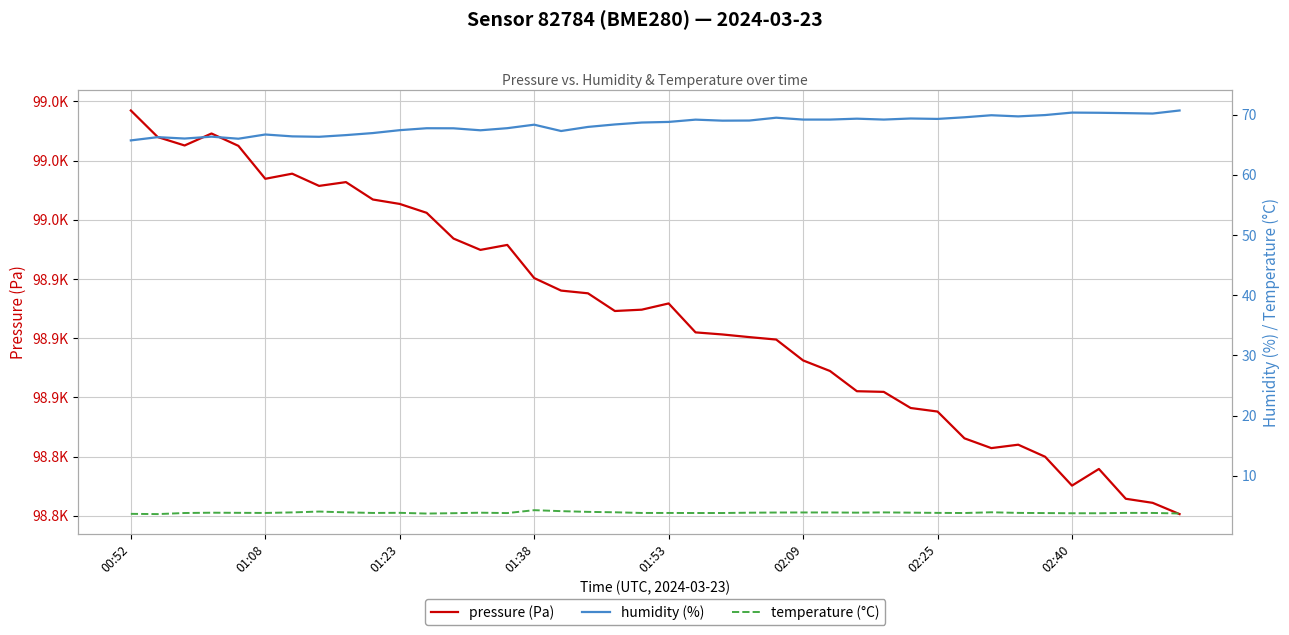

True or false: temperature (°C) and pressure (Pa) cross at least once.

False